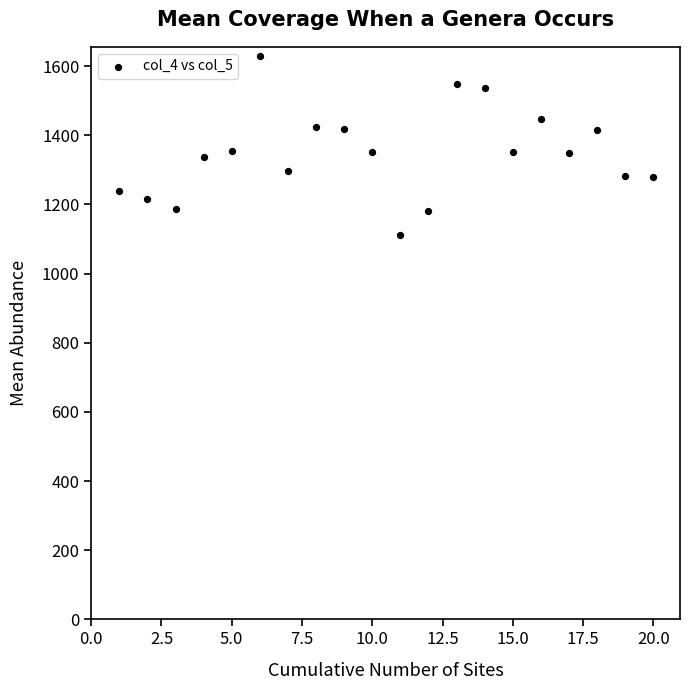

What is the range of X values (max minus min)?

19